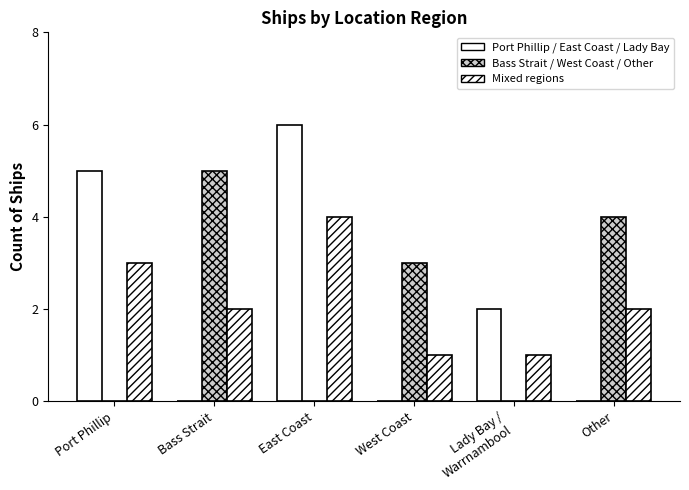

Between East Coast and Port Phillip, which is larger?

East Coast